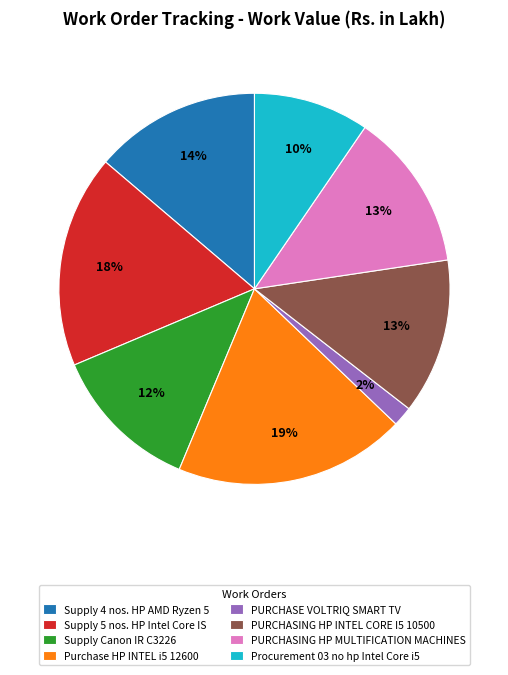

What is the ratio of the value at Purchase HP INTEL i5 12600 to the value at Supply 4 nos. HP AMD Ryzen 5?

1.4